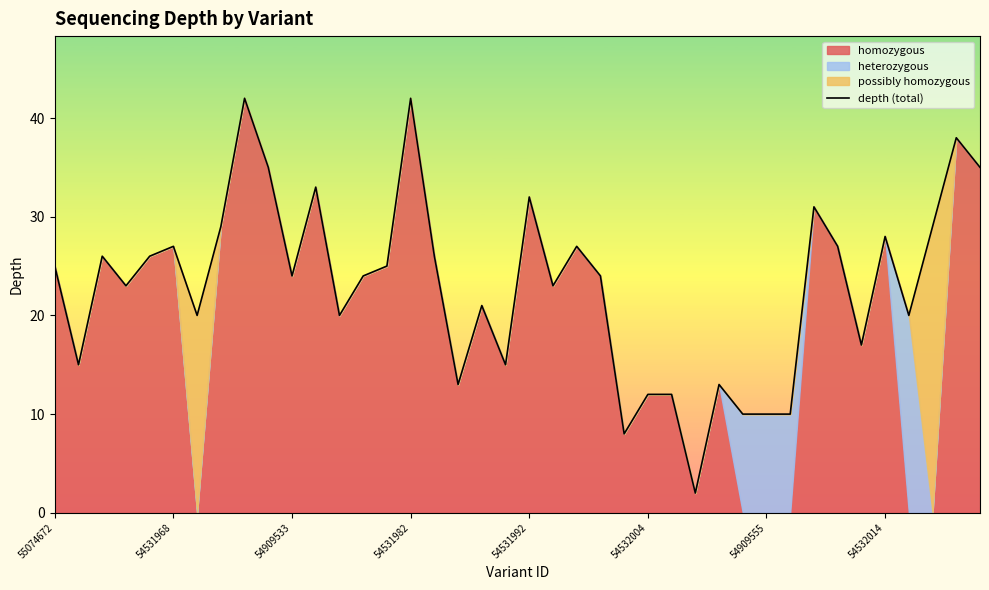

True or false: depth (total) has a value of 27 at 54531968.

True